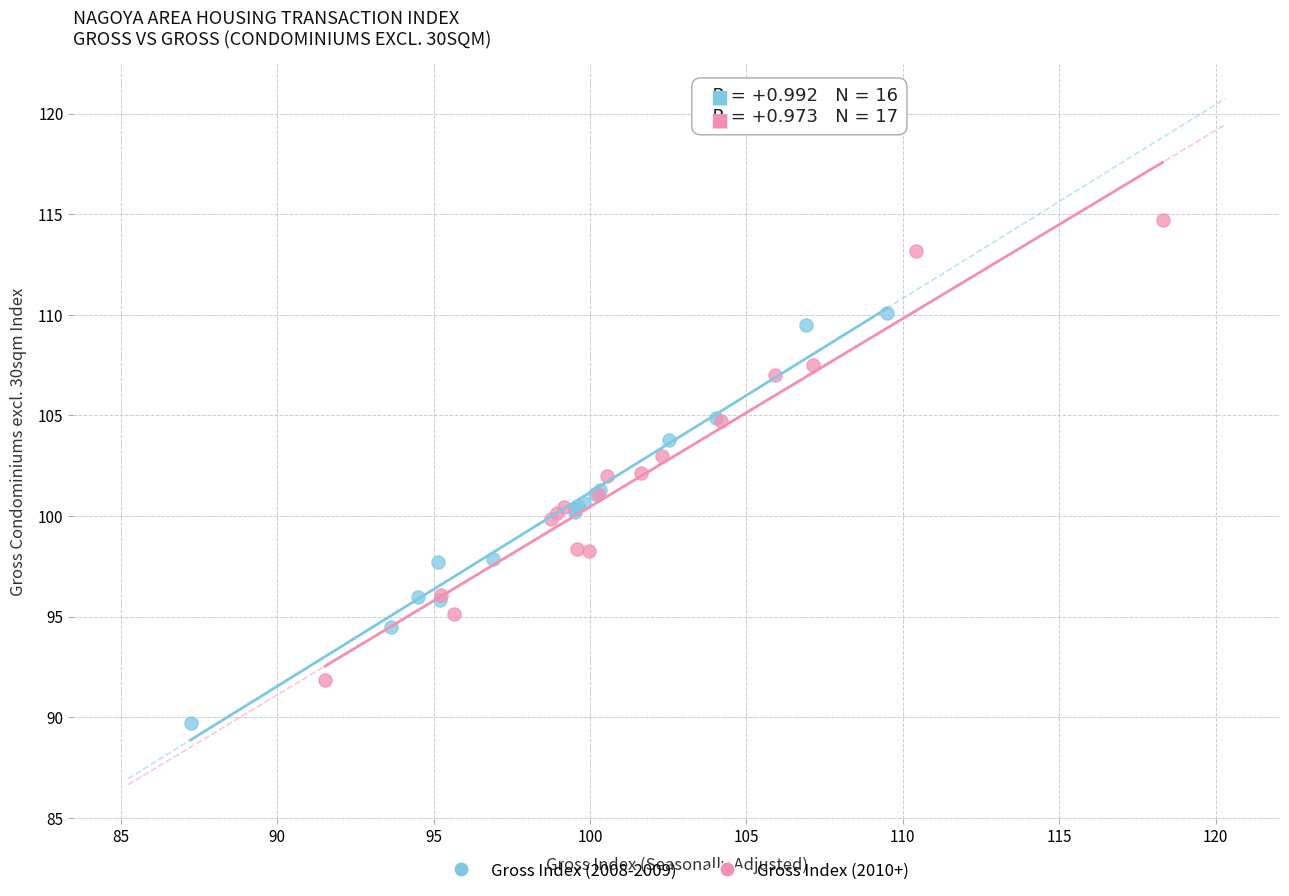

Which series reaches the minimum Y coordinate?

Gross Index (2008-2009)